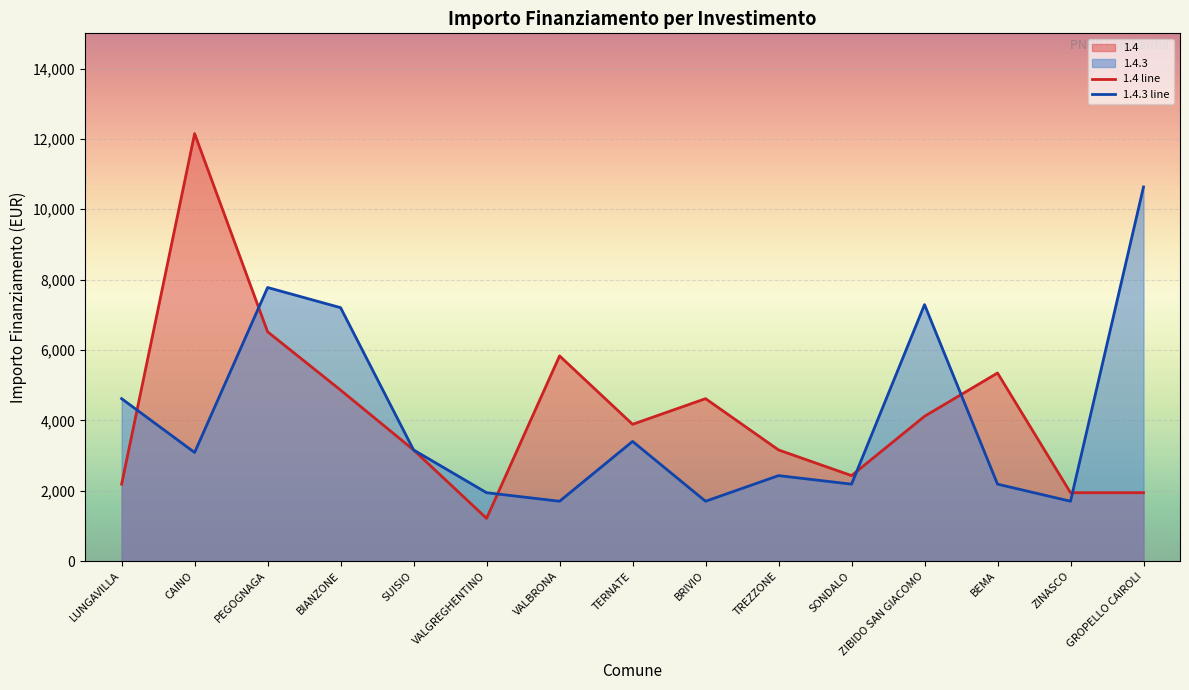

What is the minimum value for 1.4.3 line?

1701